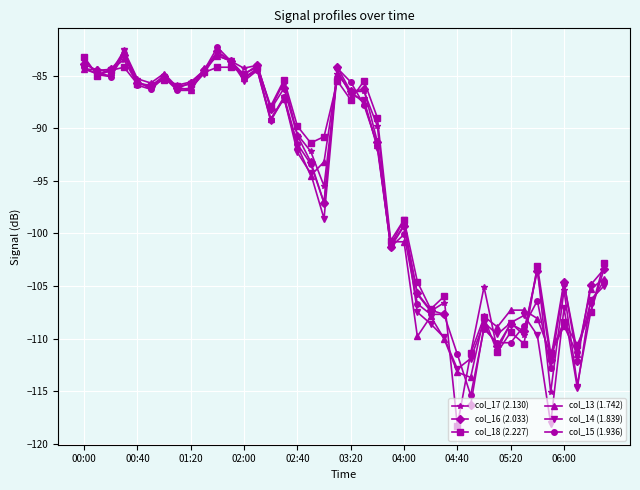

What is the difference between the highest and lowest values at 10?

1.9